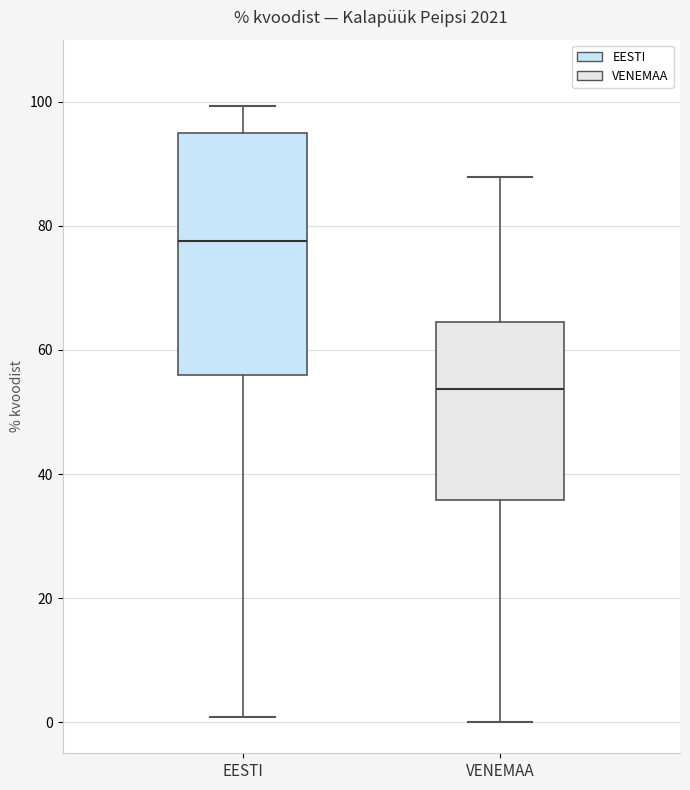

Reading left to right, read every box against the y-axis: the position of its median line, the range the box covers, and the ends of its whiskers. The values are not printed on the chart, so give them approximately, as read against the axis.

EESTI: median 78, box 56 to 96, whiskers 0 to 100
VENEMAA: median 54, box 36 to 64, whiskers 0 to 88